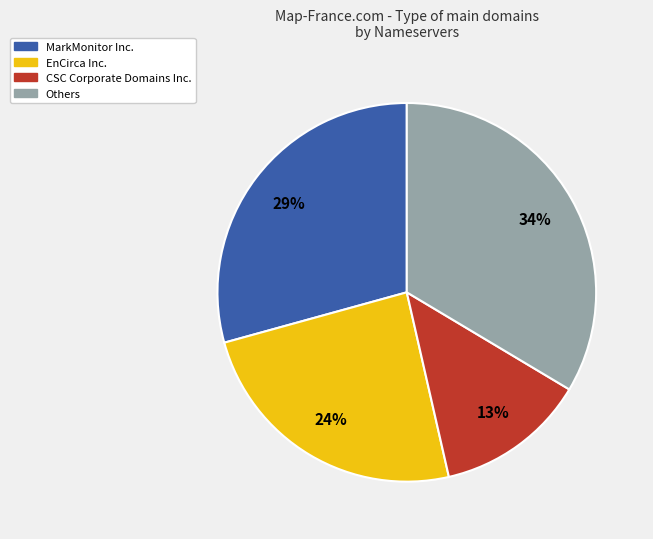

To the nearest percent, what is the difference between the largest and smallest slice percentages?

21%